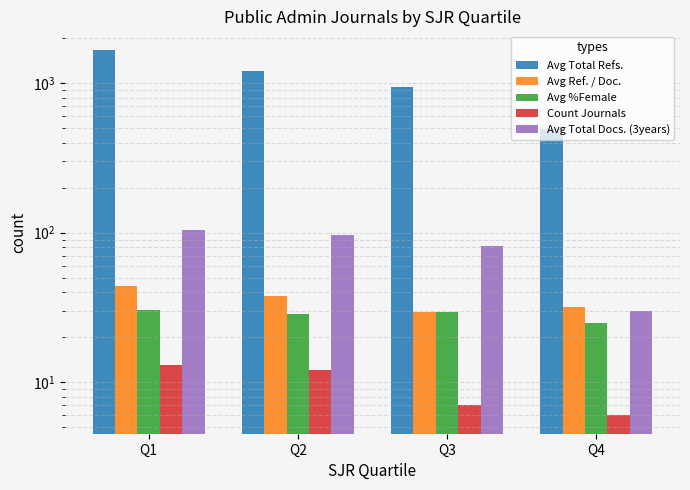

Reading right to left, what are all the values shown in this chart?

Avg Total Refs.: Q4=495.0	Q3=948.0	Q2=1199.0	Q1=1678.0
Avg Ref. / Doc.: Q4=32.1	Q3=29.6	Q2=37.8	Q1=44.2
Avg %Female: Q4=25.0	Q3=29.4	Q2=28.4	Q1=30.5
Count Journals: Q4=6.0	Q3=7.0	Q2=12.0	Q1=13.0
Avg Total Docs. (3years): Q4=30.0	Q3=81.0	Q2=97.0	Q1=104.0